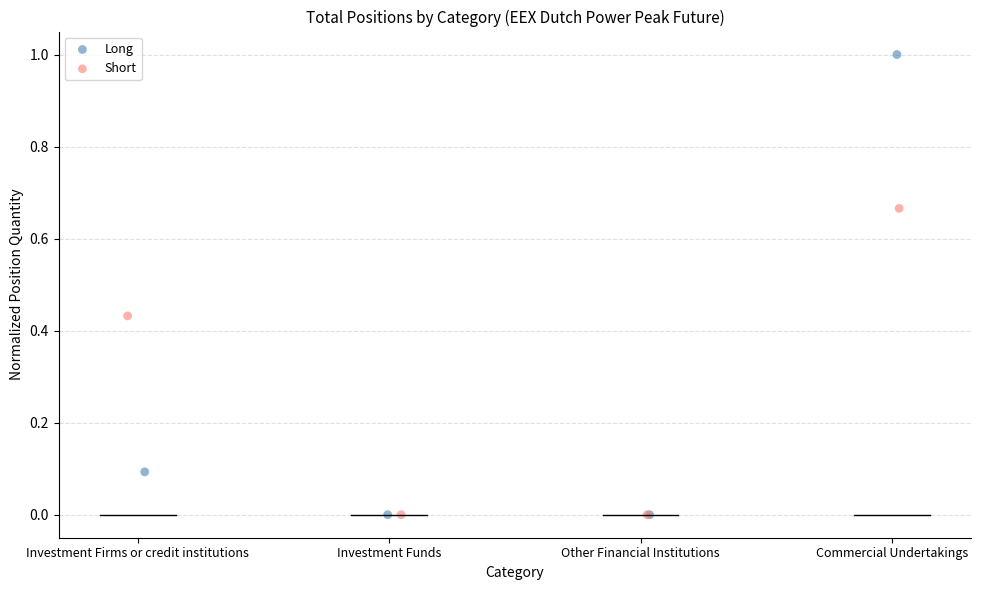

Which series has the largest Y range (max minus min)?

Long